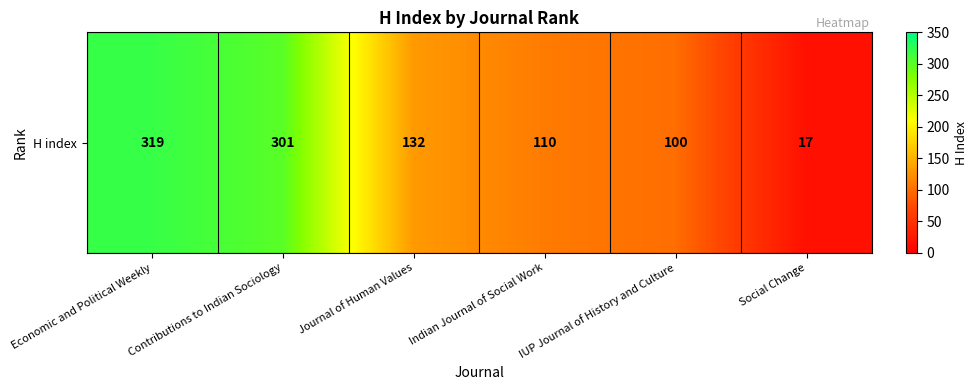

Reading left to right, transcribe all the data shown in this chart.

Economic and Political Weekly=319	Contributions to Indian Sociology=301	Journal of Human Values=132	Indian Journal of Social Work=110	IUP Journal of History and Culture=100	Social Change=17